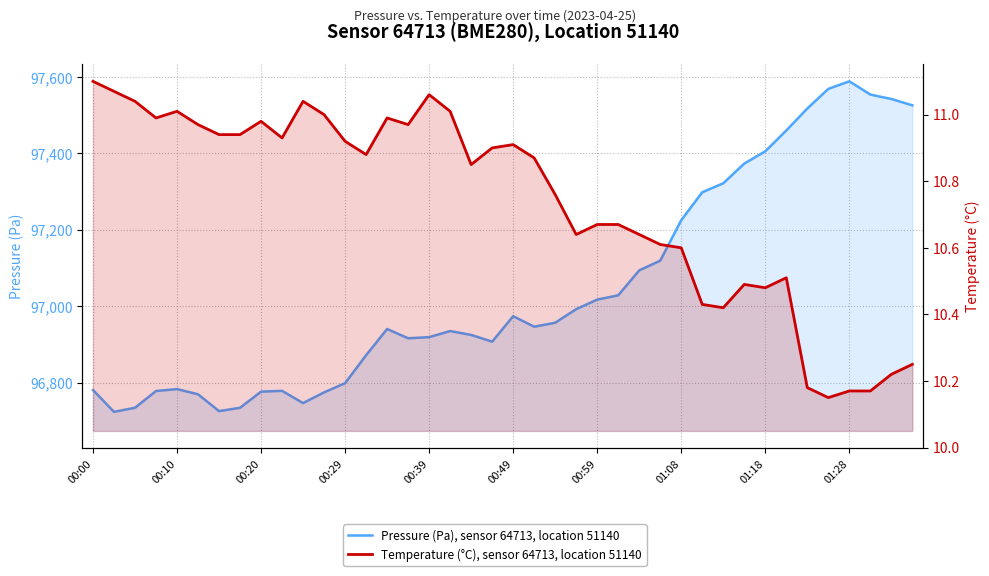

True or false: Temperature (°C), sensor 64713, location 51140 and Pressure (Pa), sensor 64713, location 51140 intersect in this chart.

False